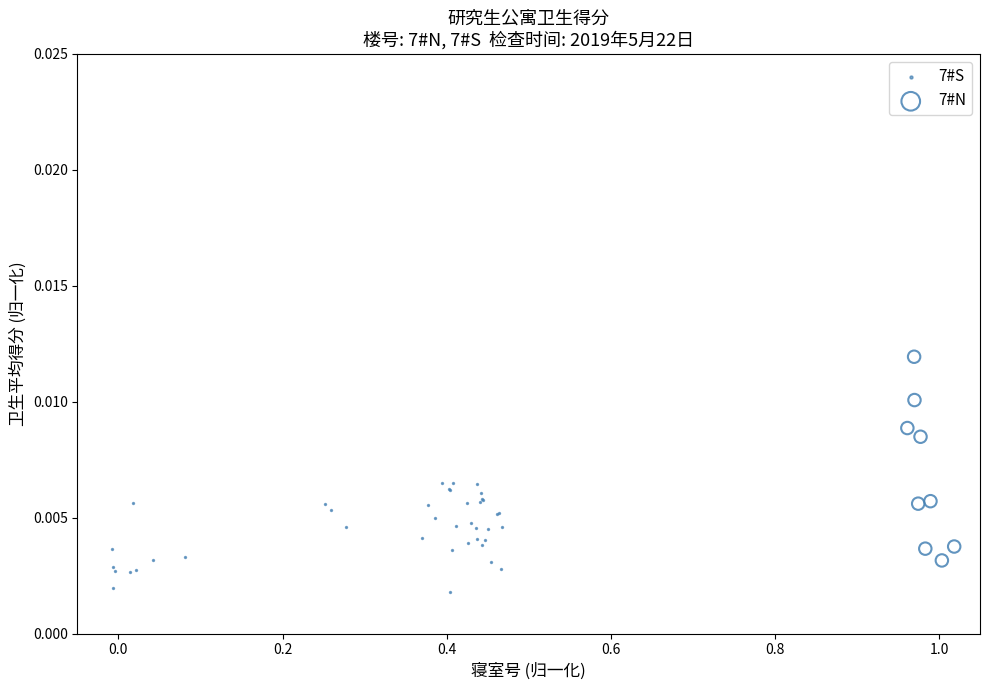

Which series has the widest spread of Y values?

7#N